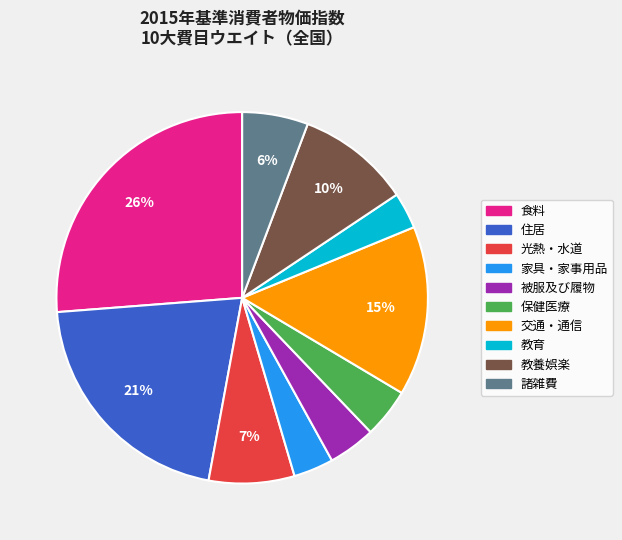

Between 食料 and 諸雑費, which is larger?

食料